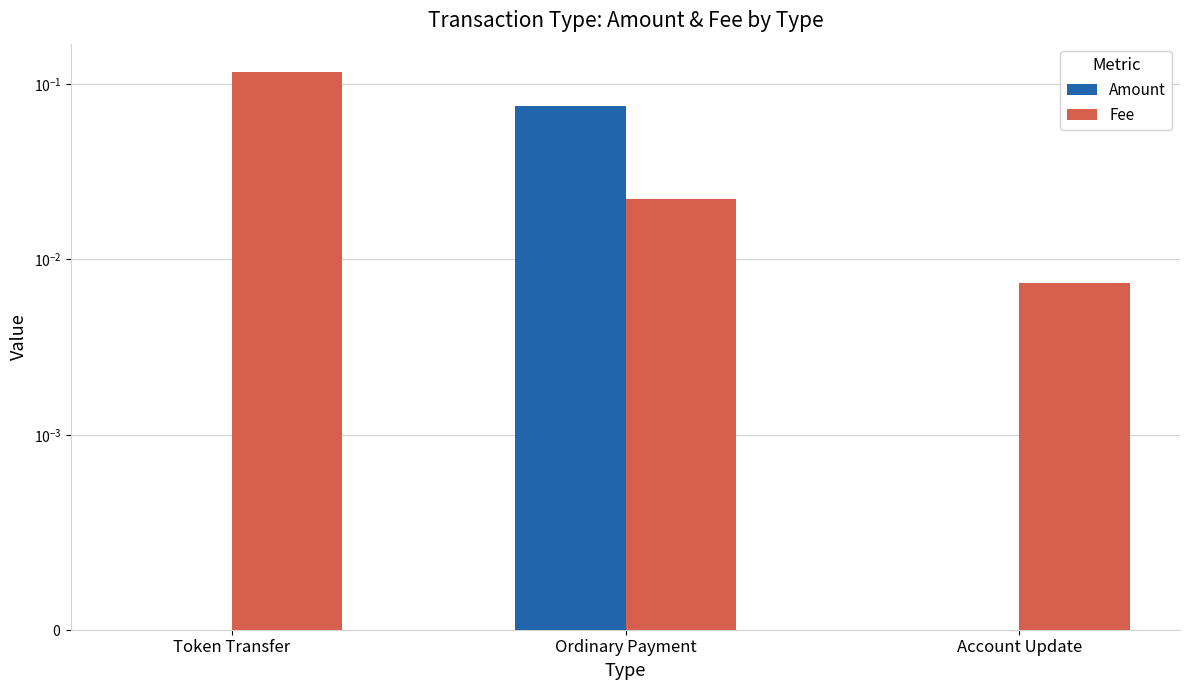

How many groups of bars are there?

3